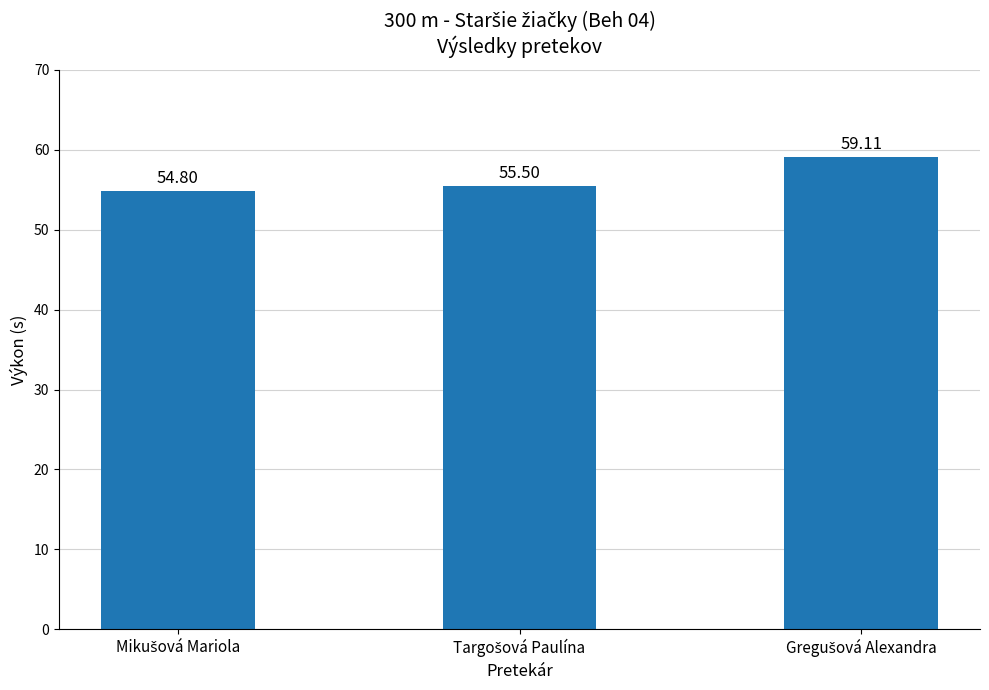

What is the sum of all values?

169.4